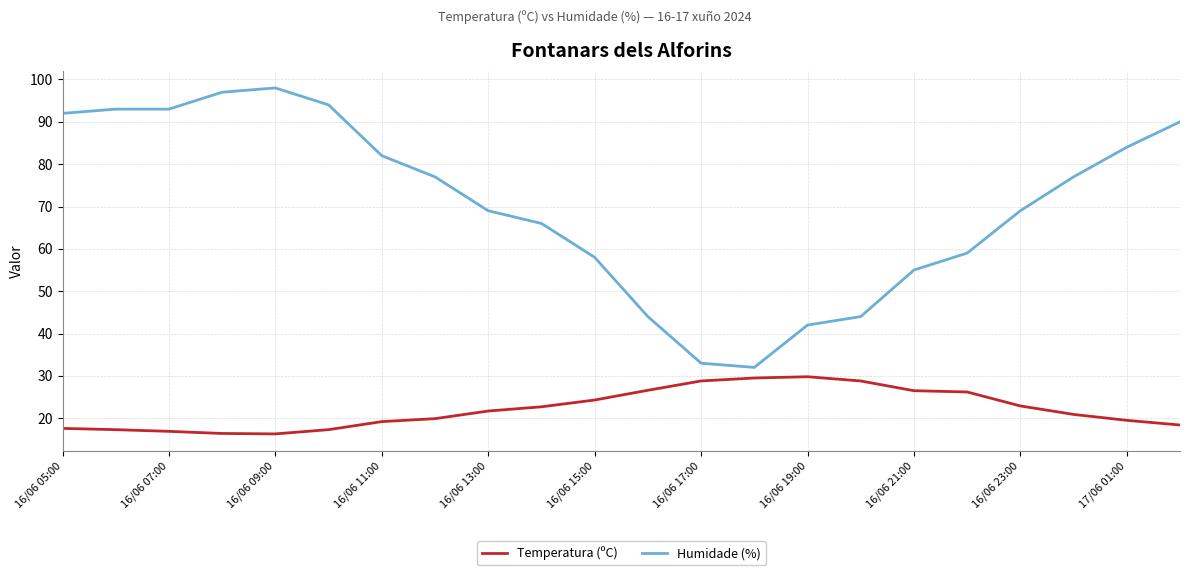

True or false: Humidade (%) and Temperatura (ºC) intersect in this chart.

False